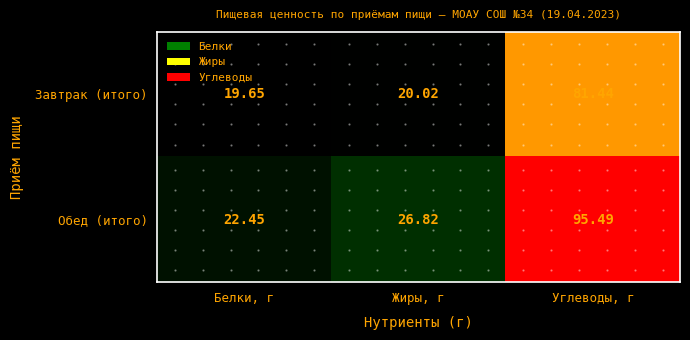

What is the spread (max minus min) of values at Белки, г?

2.8